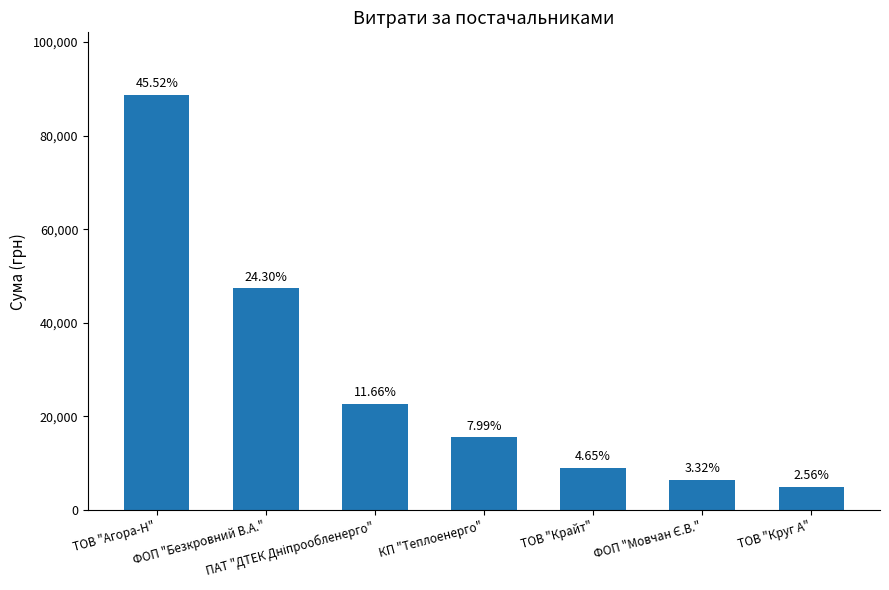

Does the chart contain any negative values?

No